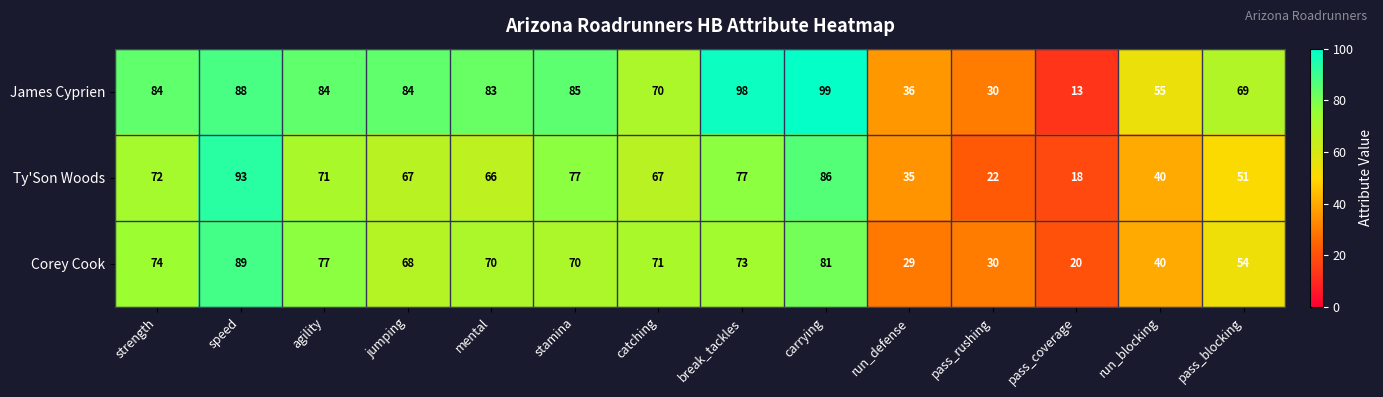

List the series in order of their peak value, highest first.

James Cyprien, Ty'Son Woods, Corey Cook